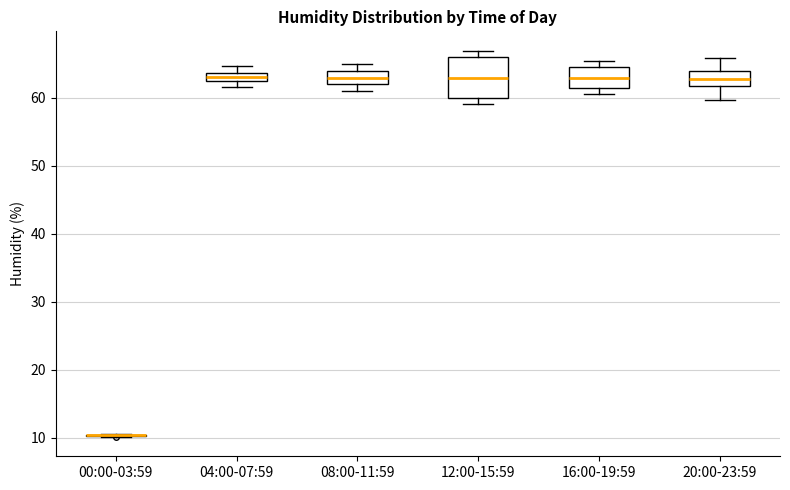

Where is the upper edge of the box for 04:00-07:59 on the y-axis? The values are not printed on the chart, so give them approximately, as read against the axis.

64